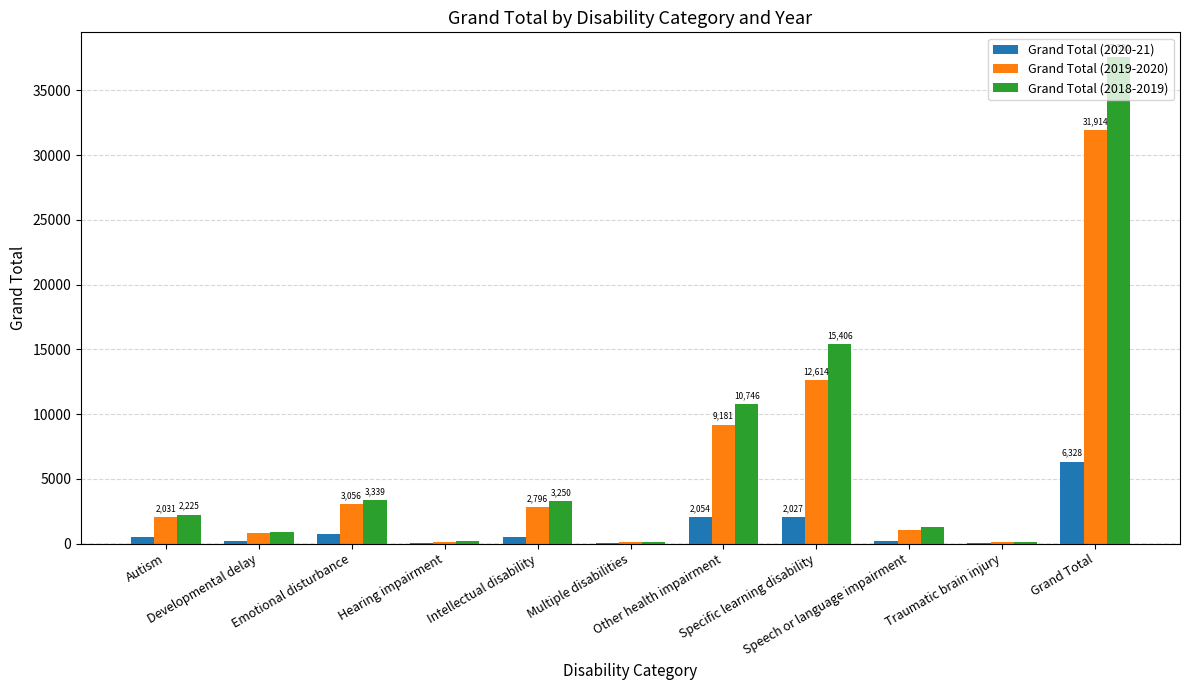

How many groups of bars are there?

11